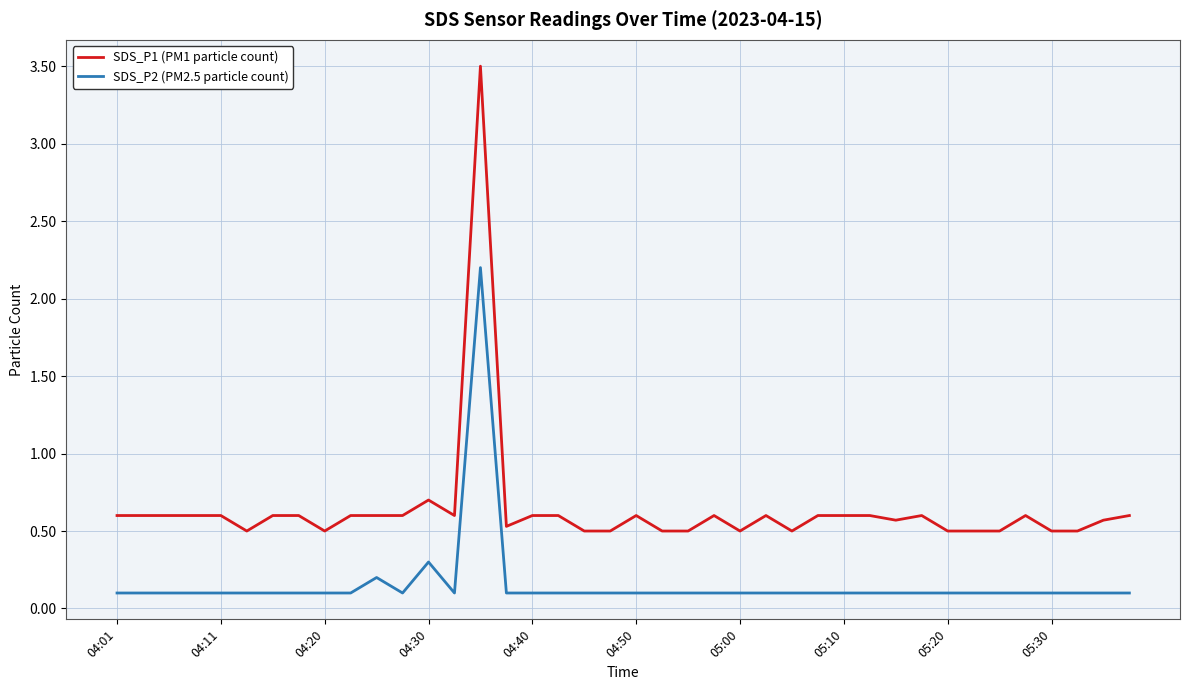

Reading left to right, extract all data points from this chart.

SDS_P1 (PM1 particle count): 0.6	0.6	0.6	0.6	0.6	0.5	0.6	0.6	0.5	0.6	0.6	0.6	0.7	0.6	3.5	0.5	0.6	0.6	0.5	0.5	0.6	0.5	0.5	0.6	0.5	0.6	0.5	0.6	0.6	0.6	0.6	0.6	0.5	0.5	0.5	0.6	0.5	0.5	0.6	0.6
SDS_P2 (PM2.5 particle count): 0.1	0.1	0.1	0.1	0.1	0.1	0.1	0.1	0.1	0.1	0.2	0.1	0.3	0.1	2.2	0.1	0.1	0.1	0.1	0.1	0.1	0.1	0.1	0.1	0.1	0.1	0.1	0.1	0.1	0.1	0.1	0.1	0.1	0.1	0.1	0.1	0.1	0.1	0.1	0.1